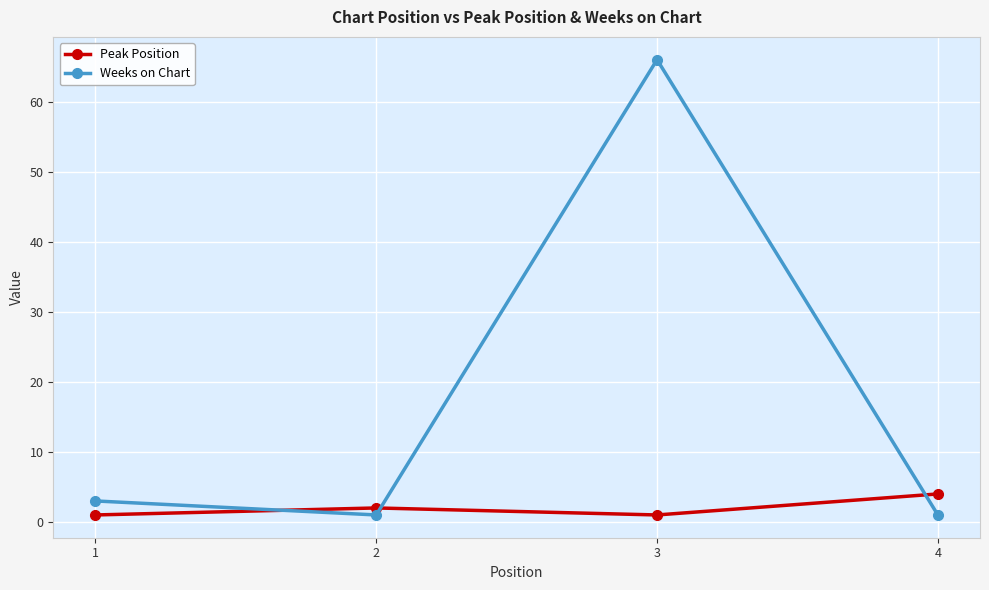

Reading right to left, what are all the values shown in this chart?

Peak Position: 4	1	2	1
Weeks on Chart: 1	66	1	3